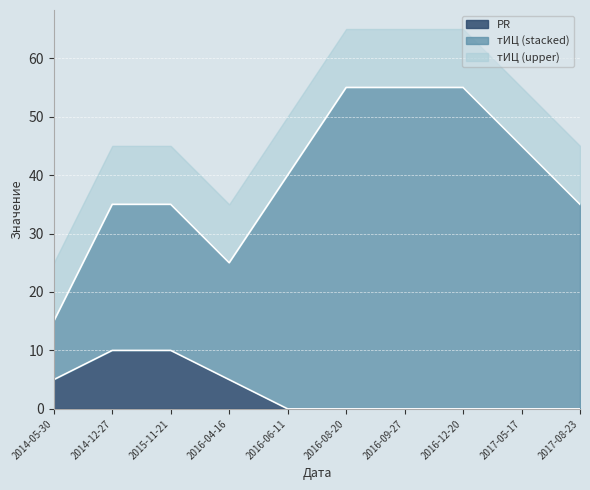

What is the total value across all series at 2016-06-11?

50